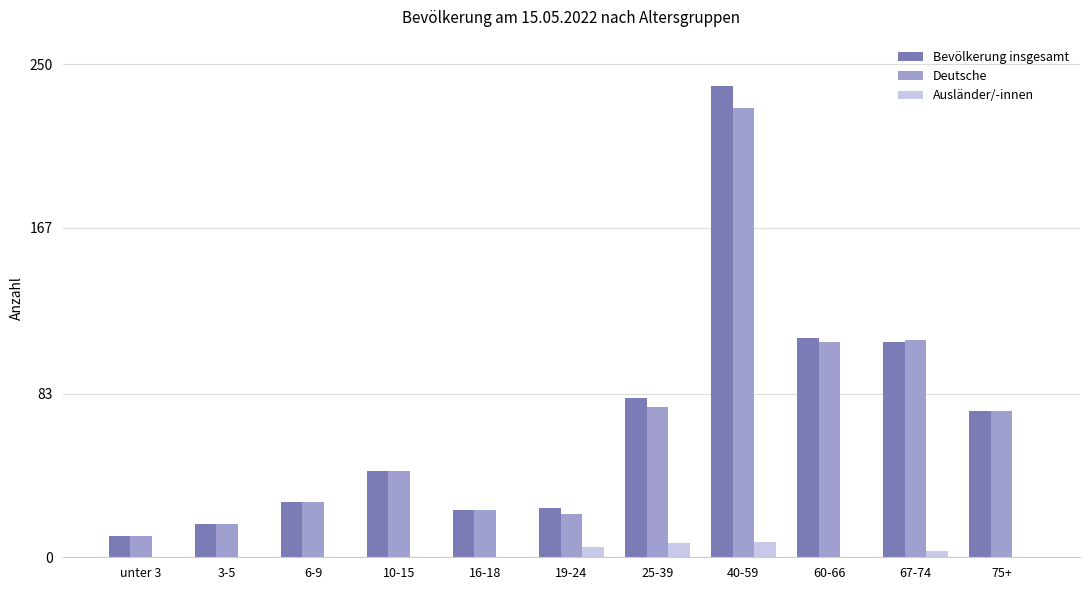

Does the chart contain stacked bars?

No